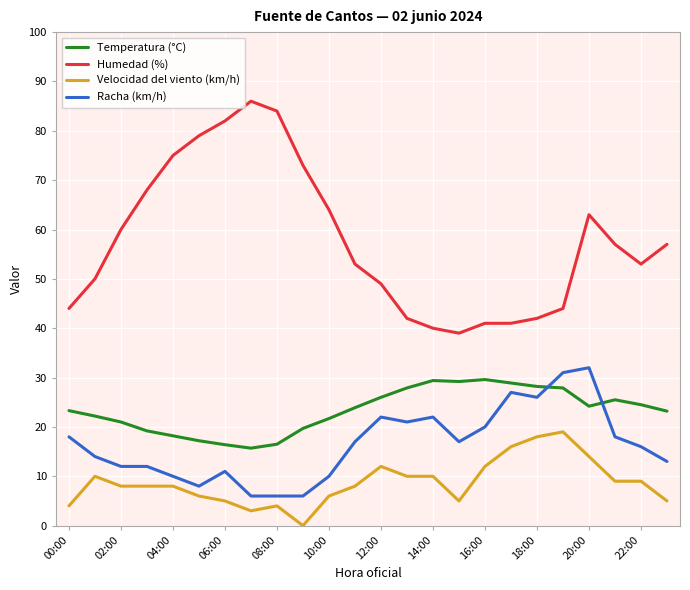

Which series has the largest total across all categories?

Humedad (%)